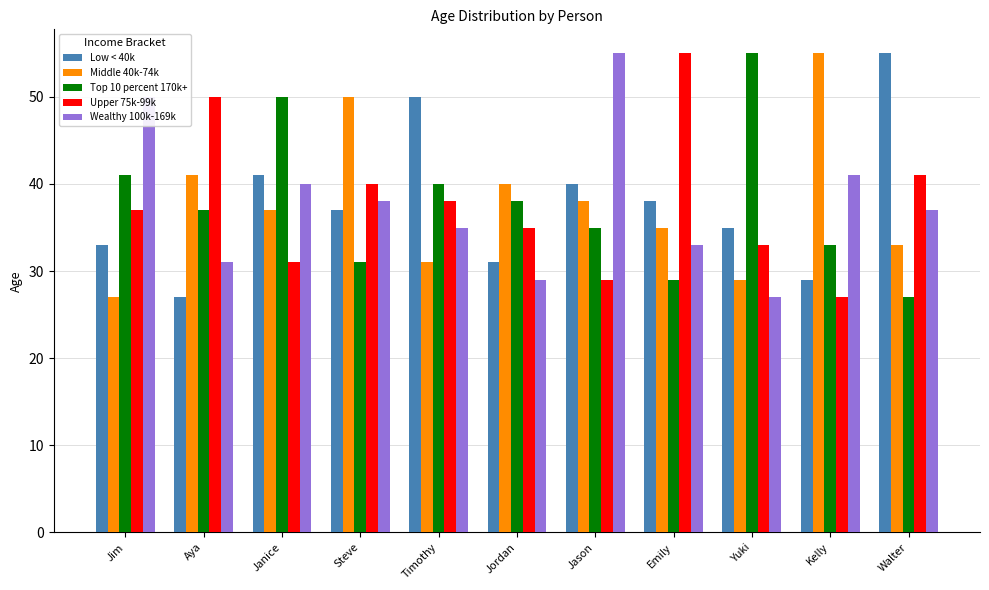

What is the sum of the Low < 40k values at Steve and Walter?

92